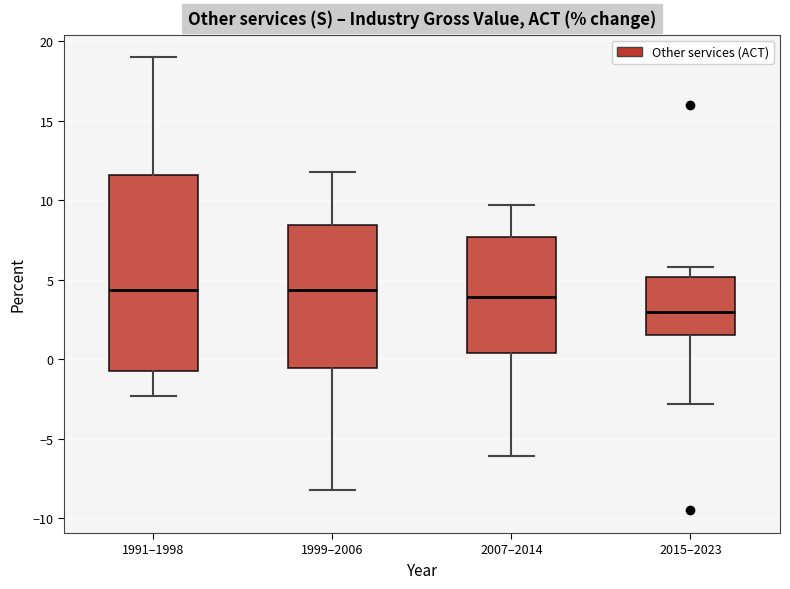

Where does the lower whisker of the box for 1999–2006 end on the y-axis? The values are not printed on the chart, so give them approximately, as read against the axis.

-8.0